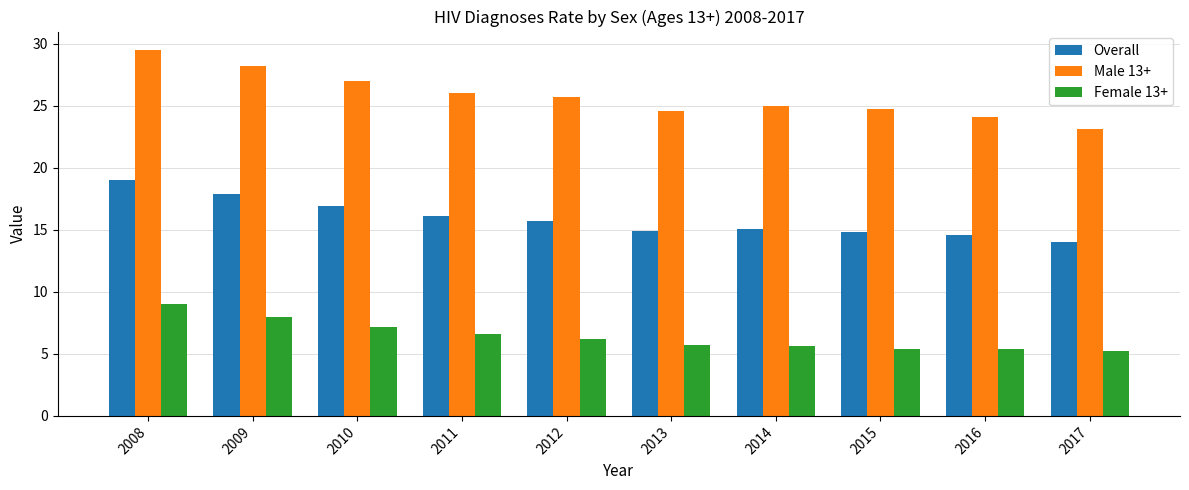

Is it true that Female 13+ equals 13.9 at 2008?

False